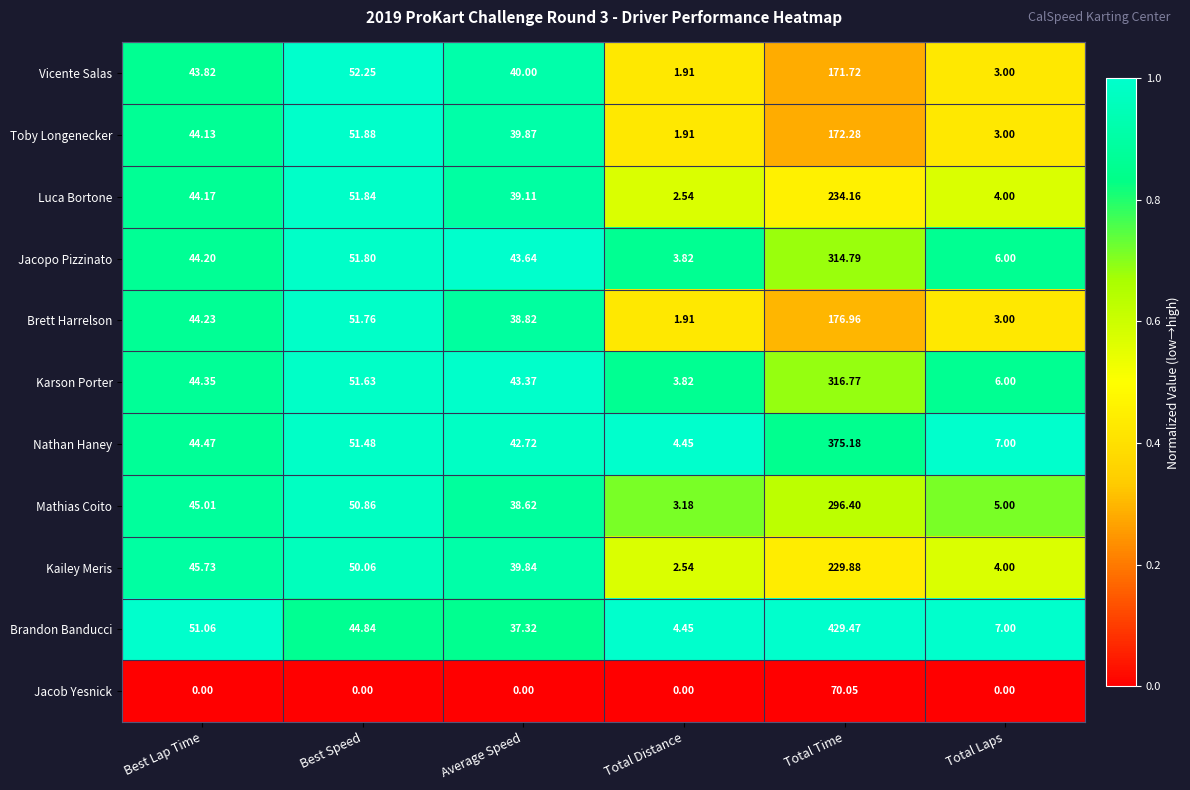

List the labels in order of Jacopo Pizzinato value, largest first.

Total Time, Best Speed, Best Lap Time, Average Speed, Total Laps, Total Distance